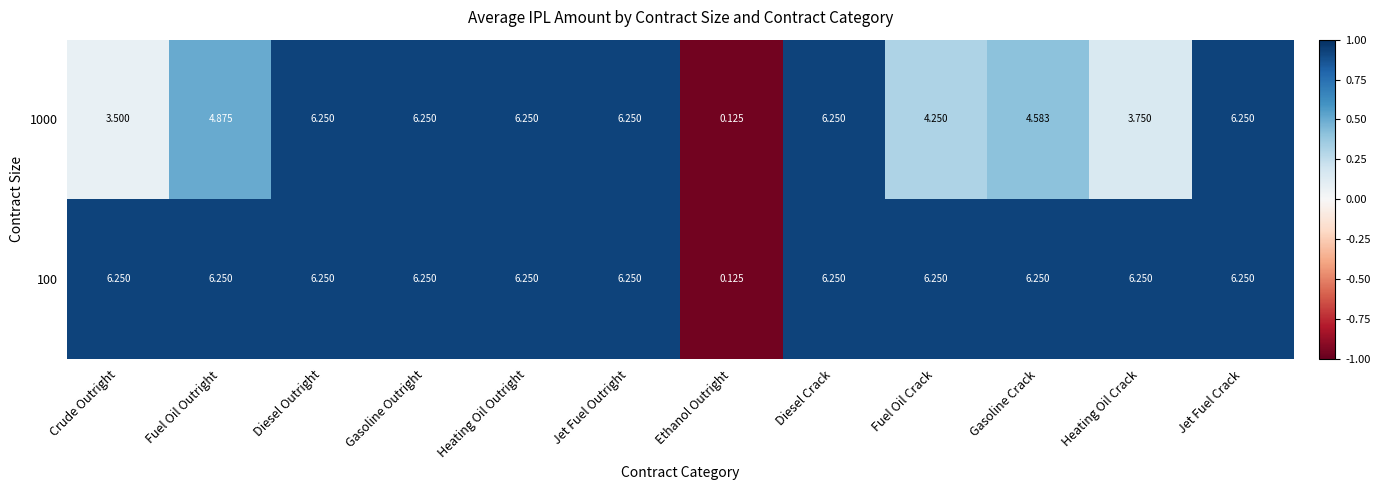

Is the value of 1000 at Fuel Oil Outright greater than the value of 100 at Jet Fuel Outright?

No